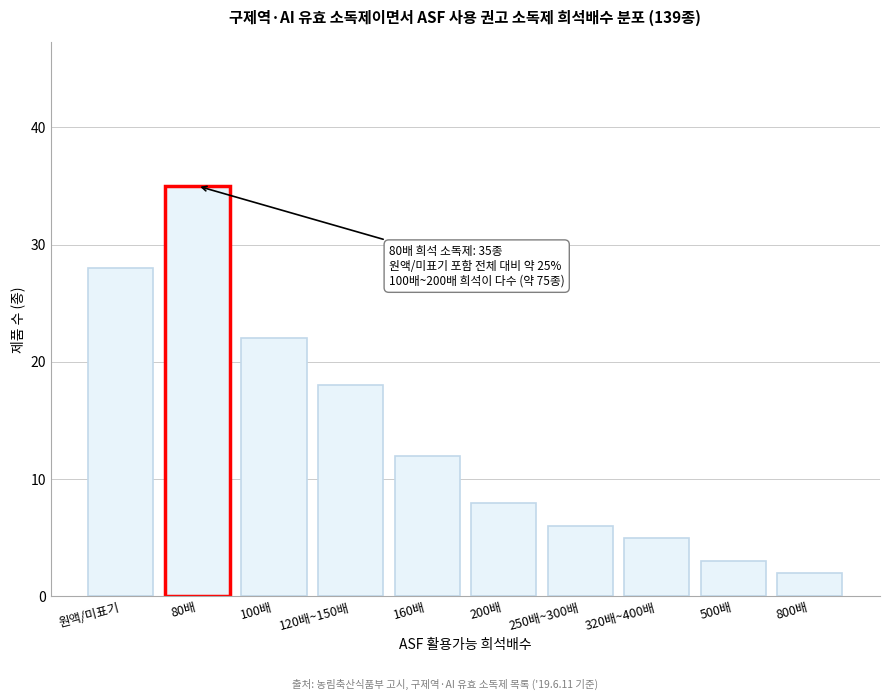

Reading left to right, extract all data points from this chart.

28	35	22	18	12	8	6	5	3	2